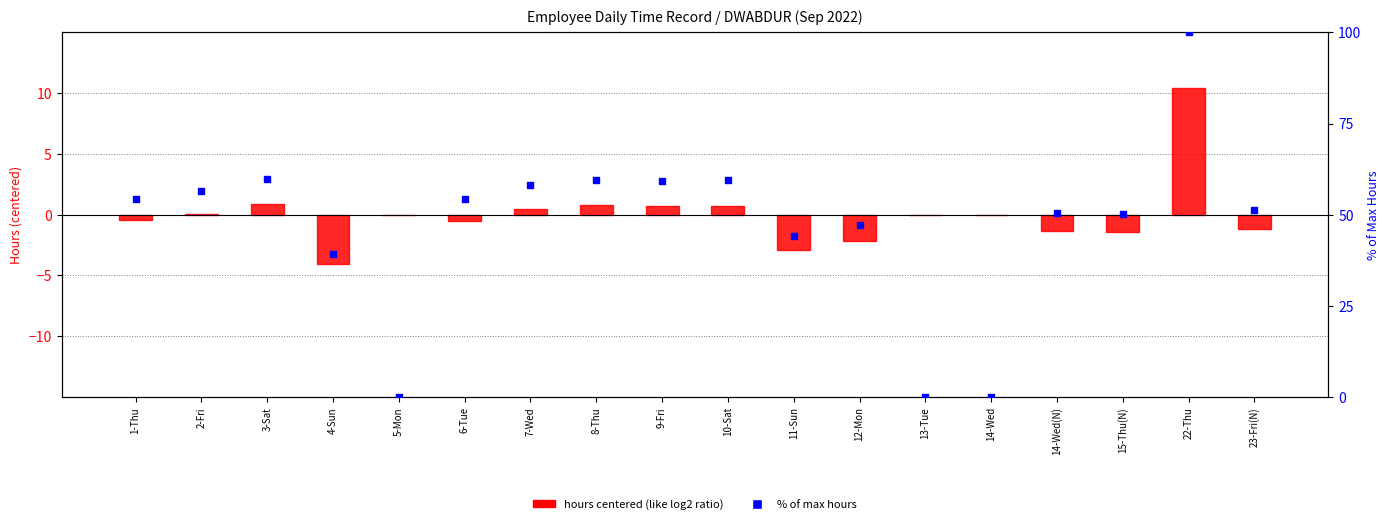

What are all the series names shown in the legend?

hours centered, % of max hours